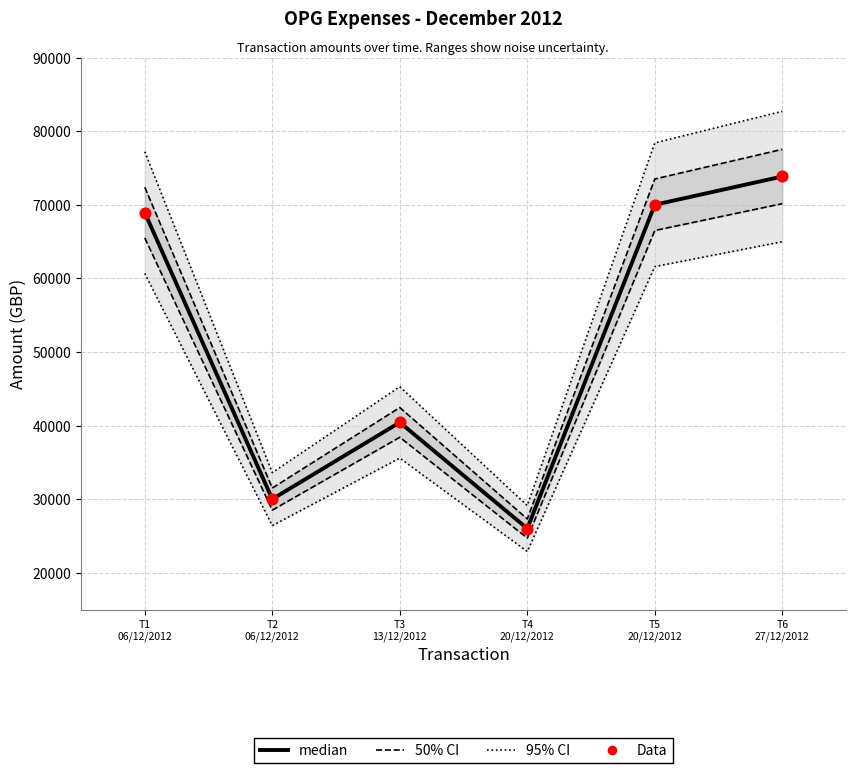

Which series has the largest Y range (max minus min)?

95% CI